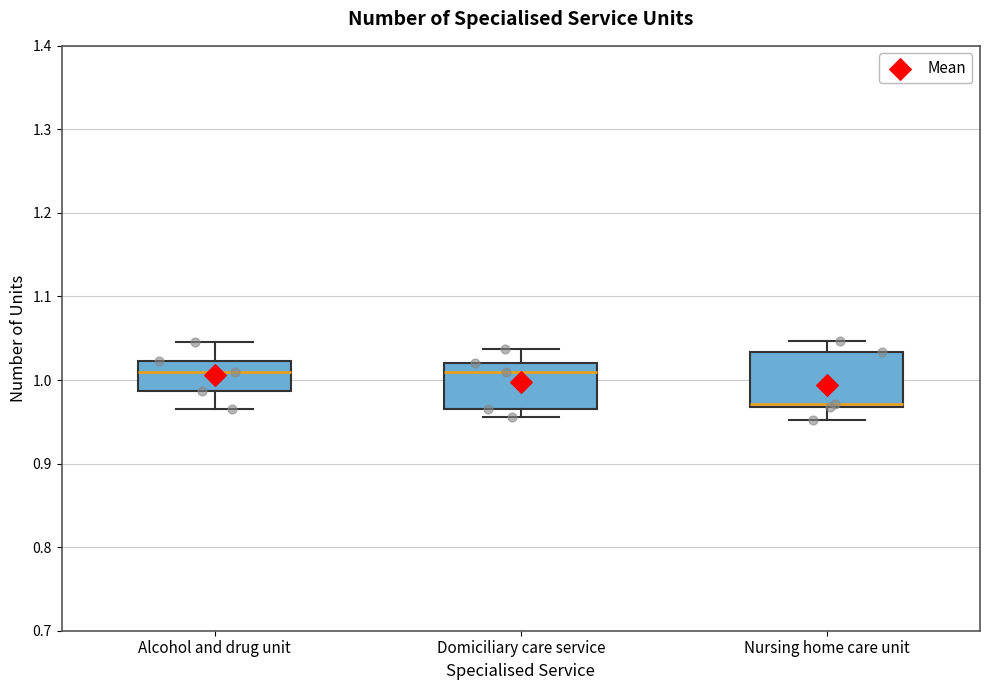

Reading left to right, transcribe this box plot: for each box, give where its median line is, the range the box spans, and where its two whiskers end, as read against the y-axis. The values are not printed on the chart, so give them approximately, as read against the axis.

Alcohol and drug unit: median 1.01, box 0.99 to 1.02, whiskers 0.97 to 1.05
Domiciliary care service: median 1.01, box 0.97 to 1.02, whiskers 0.96 to 1.04
Nursing home care unit: median 0.97 (just above the box's lower edge), box 0.97 to 1.03, whiskers 0.95 to 1.05